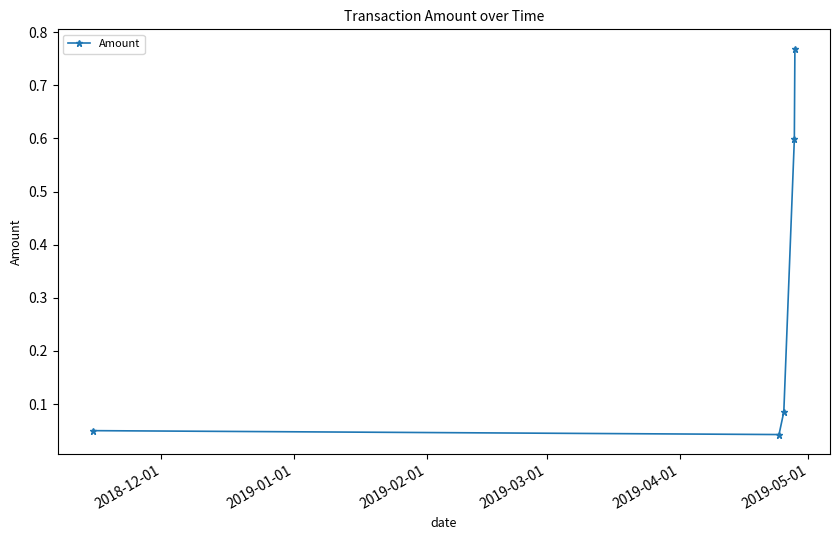

True or false: there are more than 0 points higher than both neighbors.

False